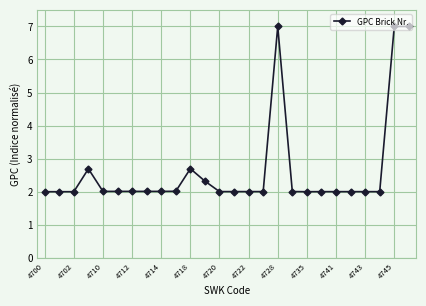

What is the difference between the maximum and minimum values?

5.0